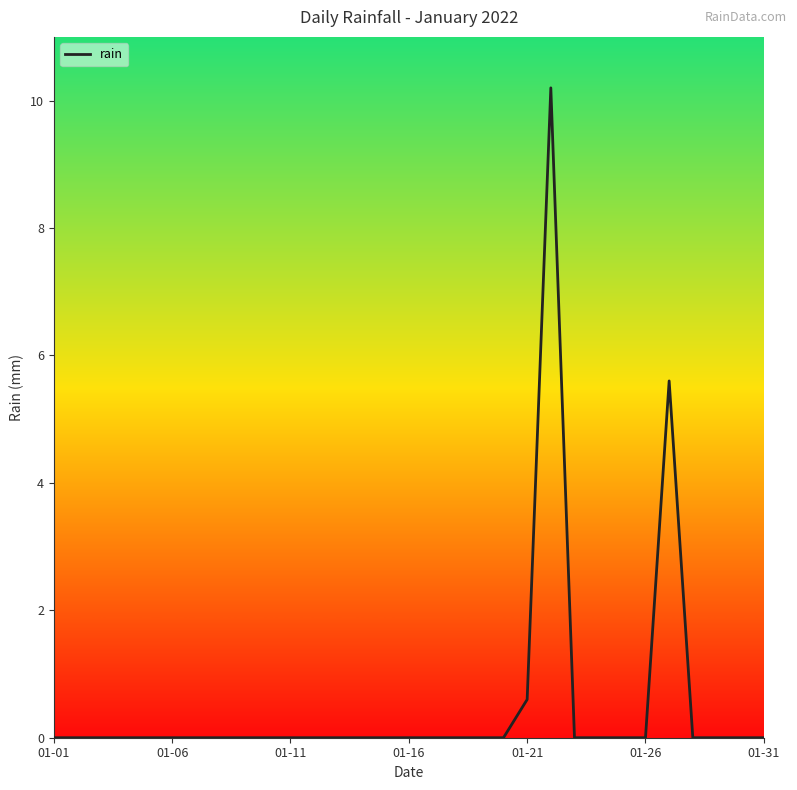

What is the maximum value shown in the chart?

10.2